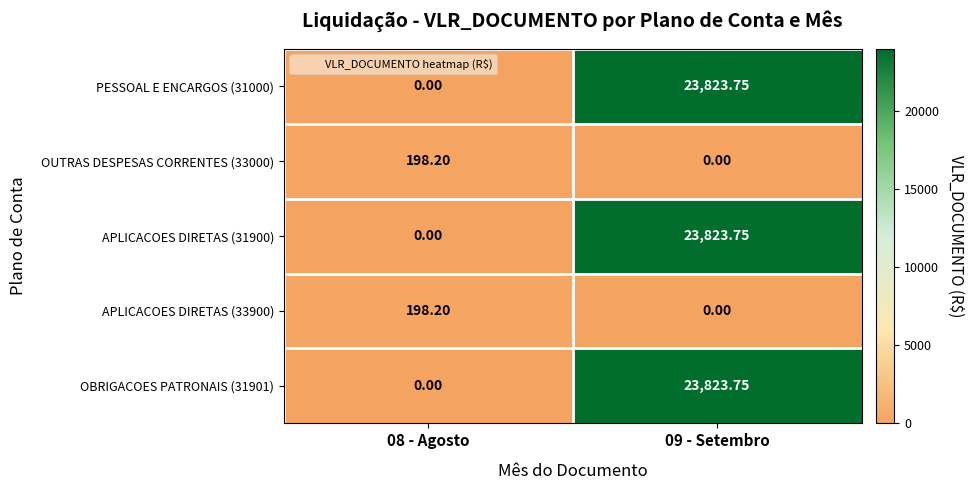

How many values in APLICACOES DIRETAS (33900) are above zero?

1